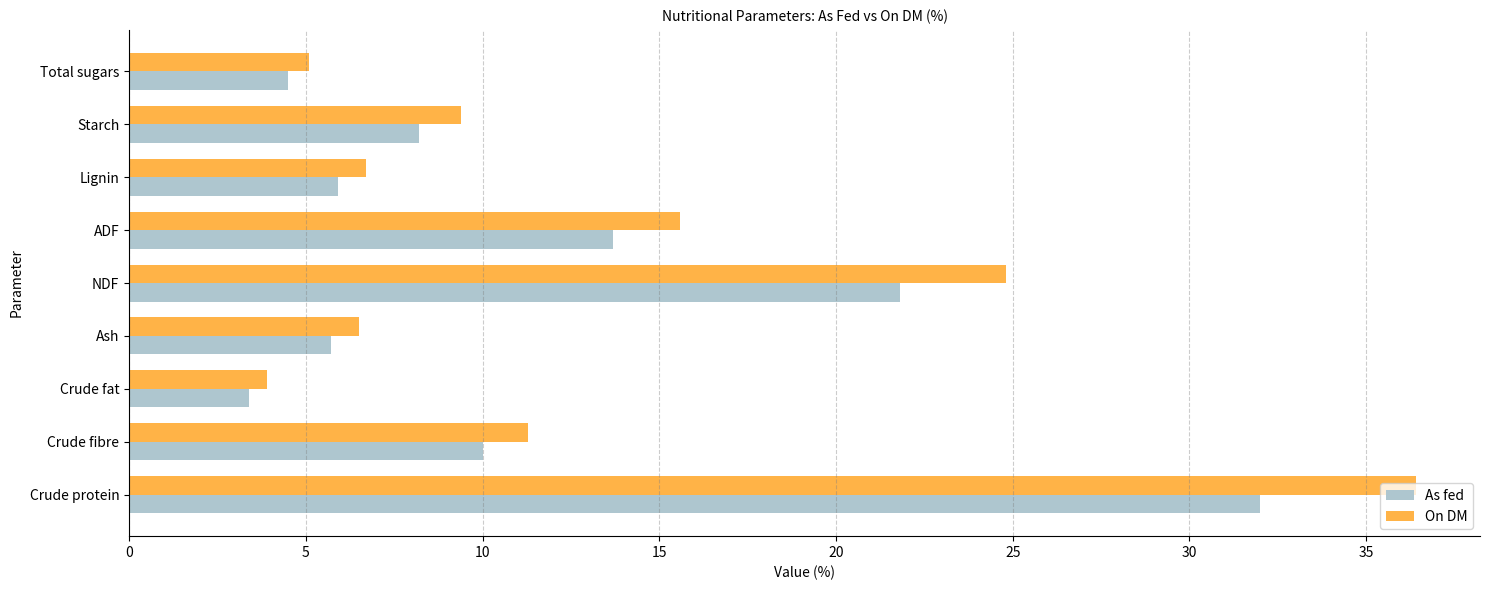

Rank the series by their maximum value, from highest to lowest.

On DM, As fed